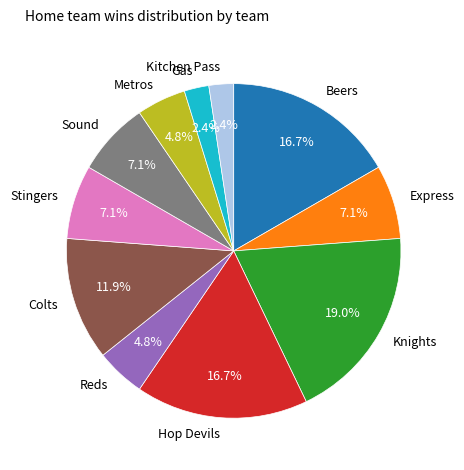

Count the number of slices in the pie.

11